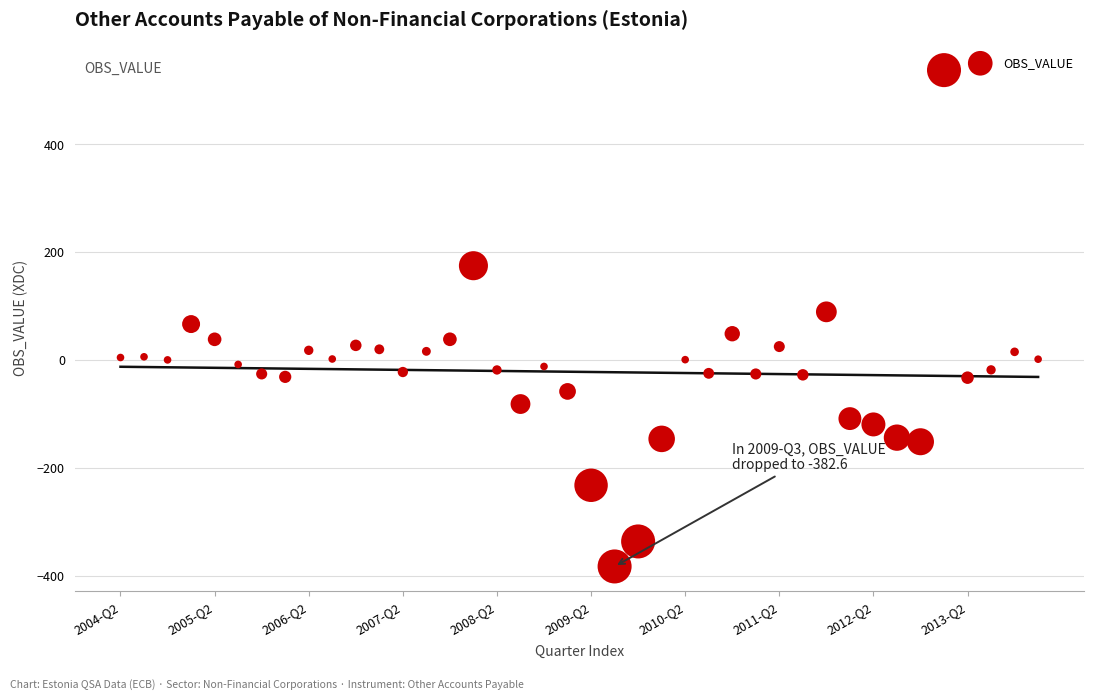

What is the range of Y values (max minus min)?

920.3